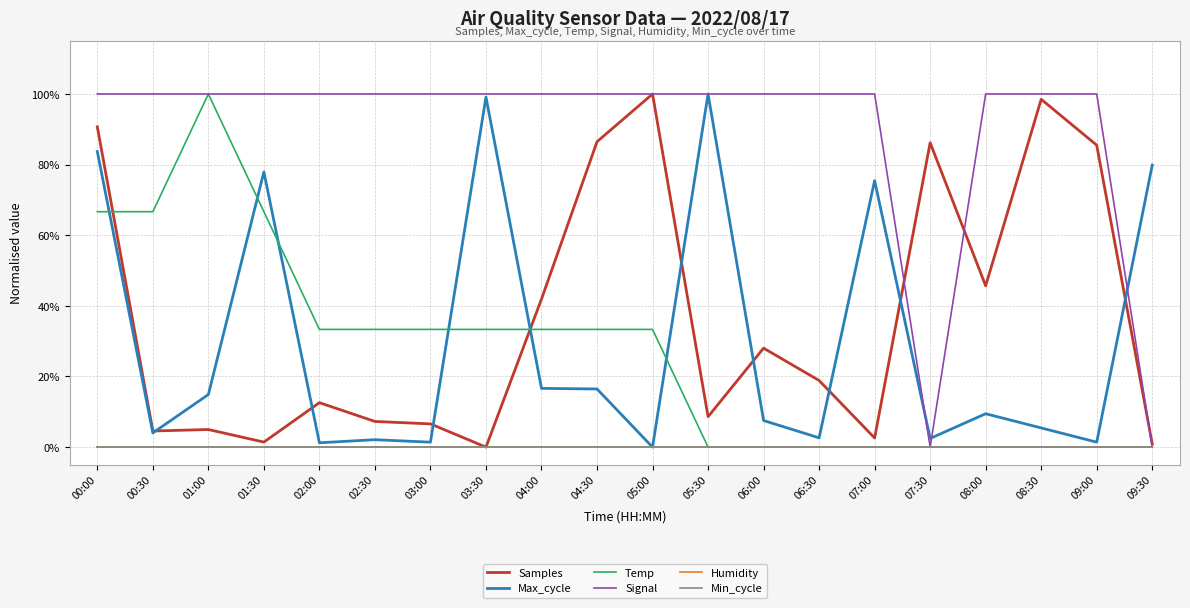

True or false: Min_cycle and Temp intersect in this chart.

False